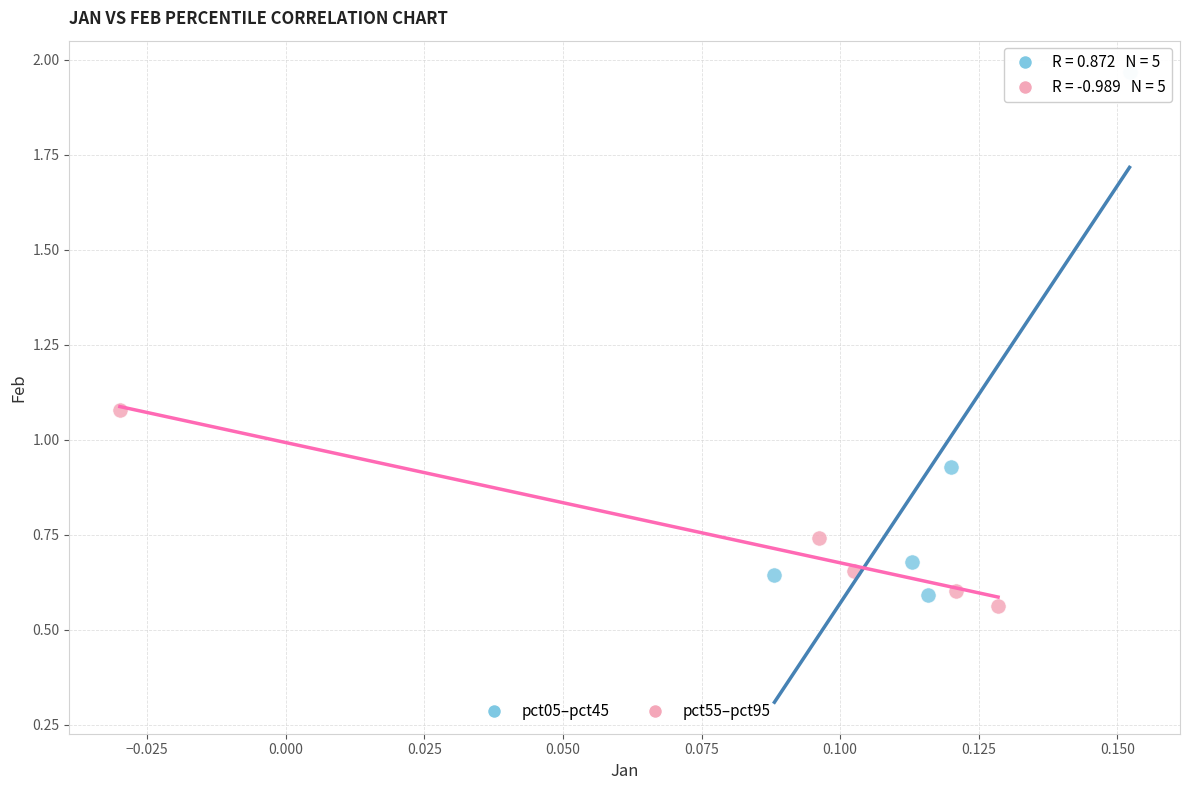

Which series contains the lowest Y value?

pct55–pct95